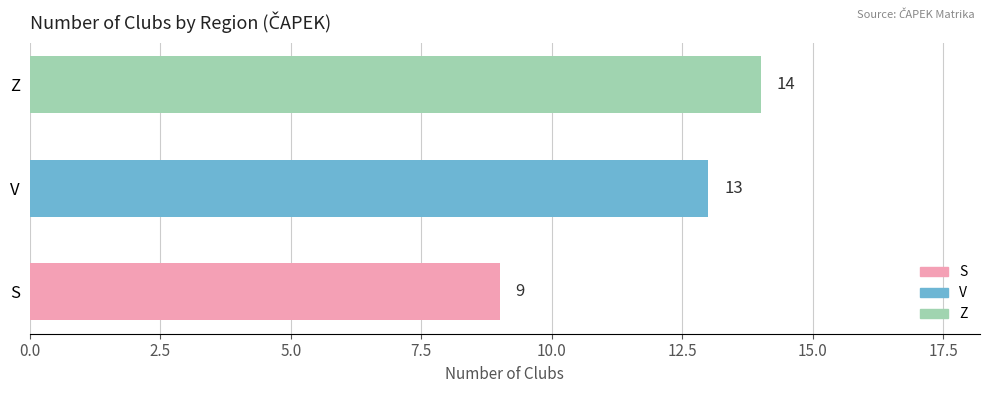

At which label is the value closest to 11?

S